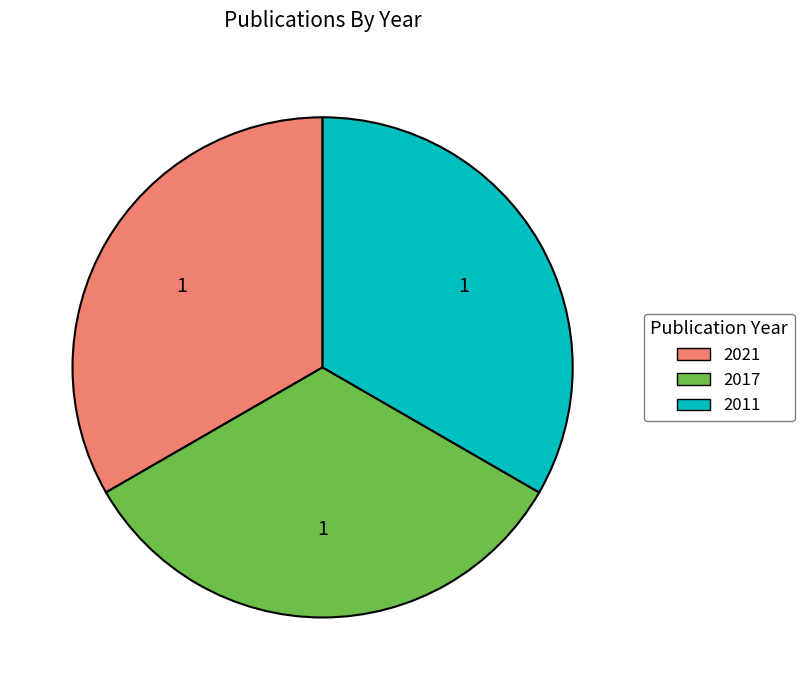

Does 2011 represent more than half of the total?

No